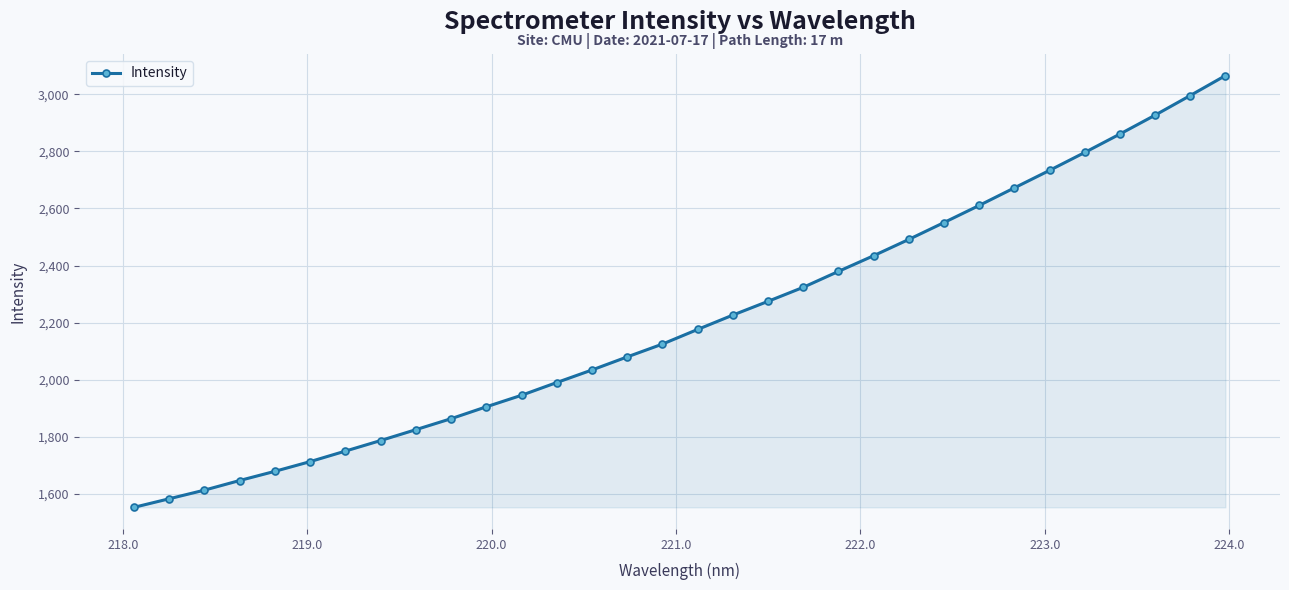

What is the sum of all values?

70621.4